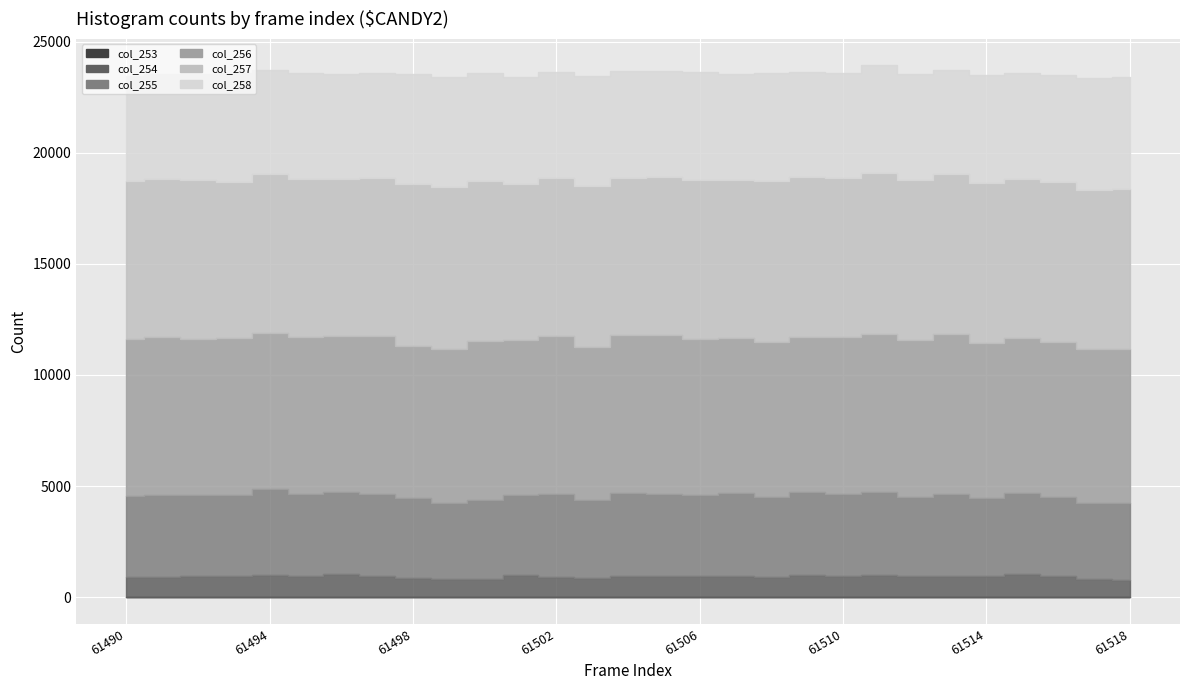

Rank the series at 61518 from highest to lowest value.

col_257, col_256, col_258, col_255, col_254, col_253